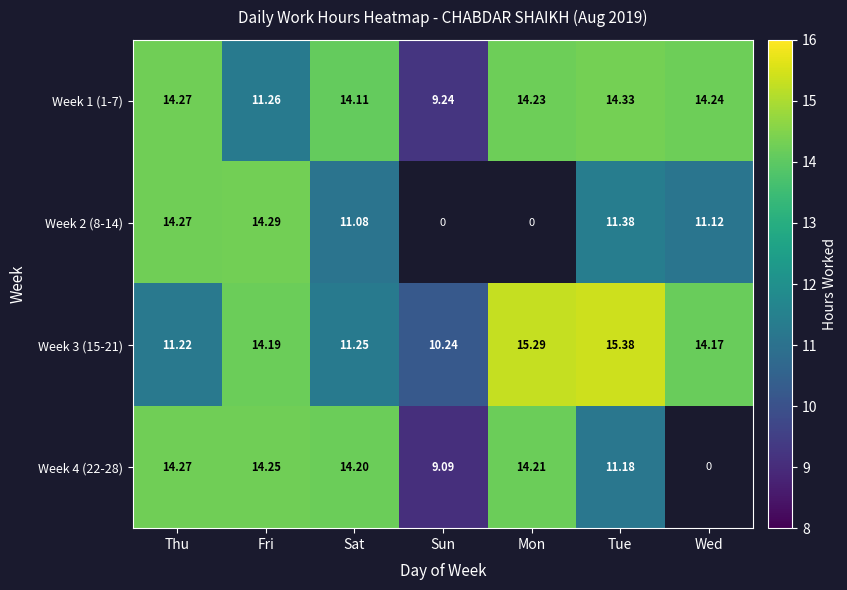

Is the value of Week 1 (1-7) at Thu greater than the value of Week 2 (8-14) at Sat?

Yes